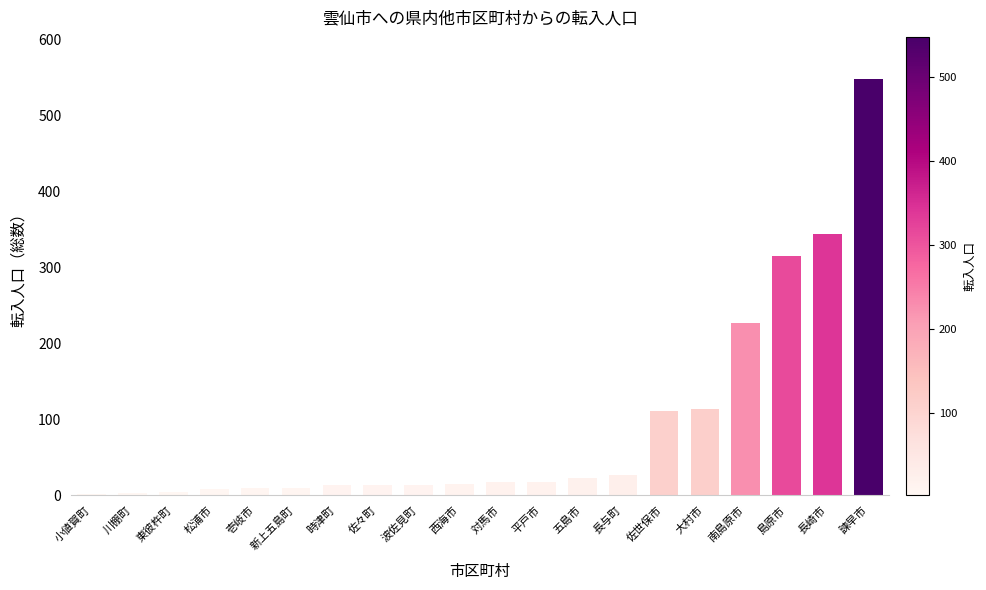

True or false: the data shows 23 at 五島市.

True